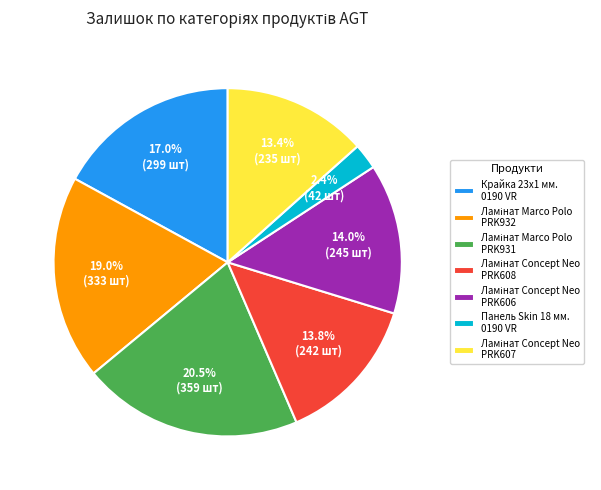

What is the smallest slice in the pie chart?

Панель Skin 18 мм. 0190 VR